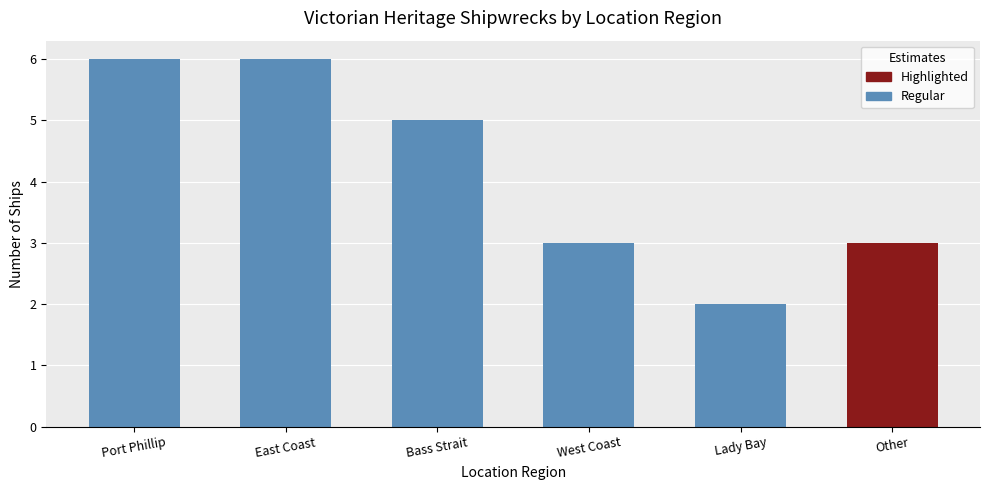

Reading right to left, extract all data points from this chart.

Other=3	Lady Bay=2	West Coast=3	Bass Strait=5	East Coast=6	Port Phillip=6